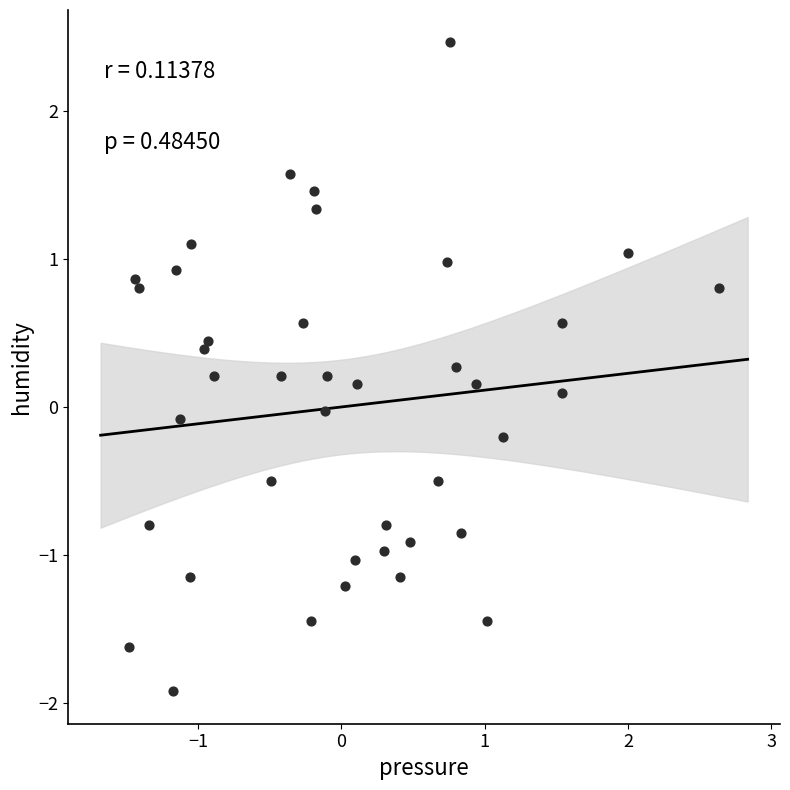

What is the range of Y values (max minus min)?

4.4